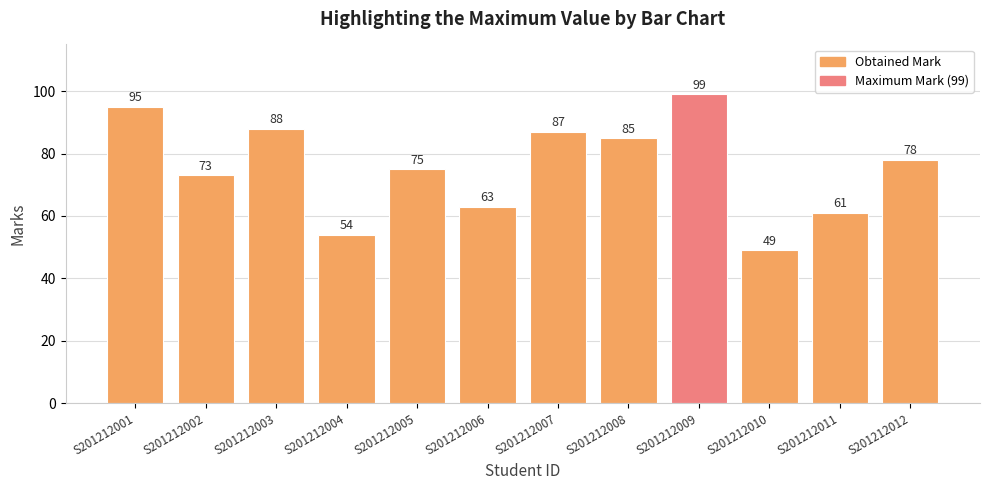

Between S201212011 and S201212008, which is larger?

S201212008